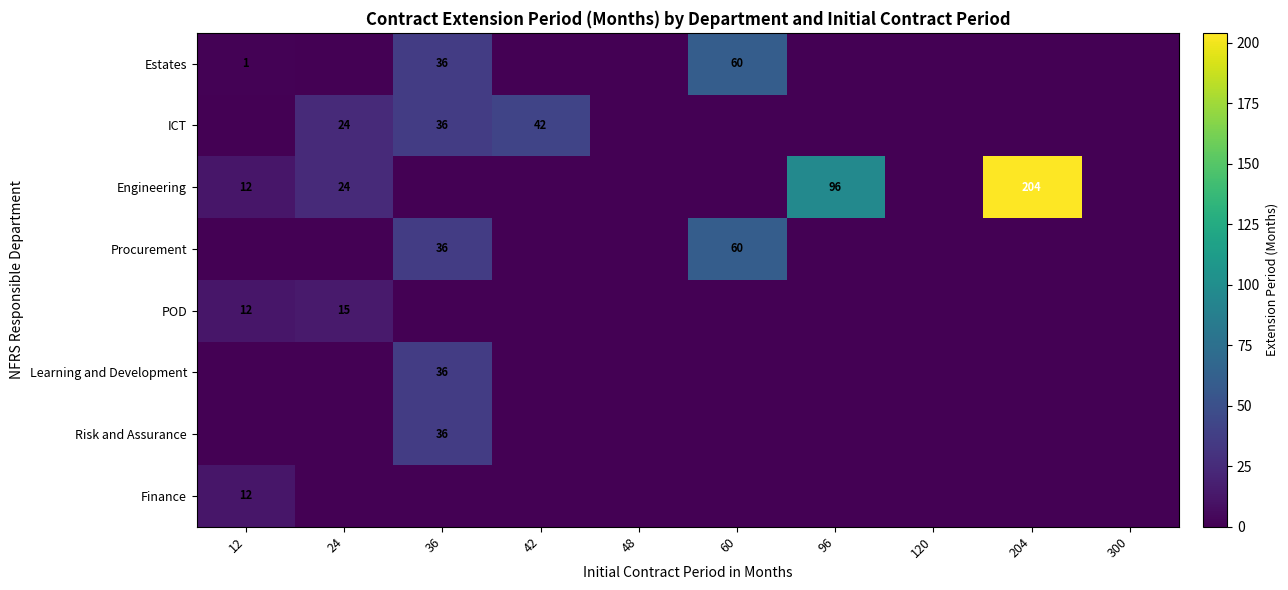

Is the value of POD at 24 greater than the value of Estates at 12?

Yes